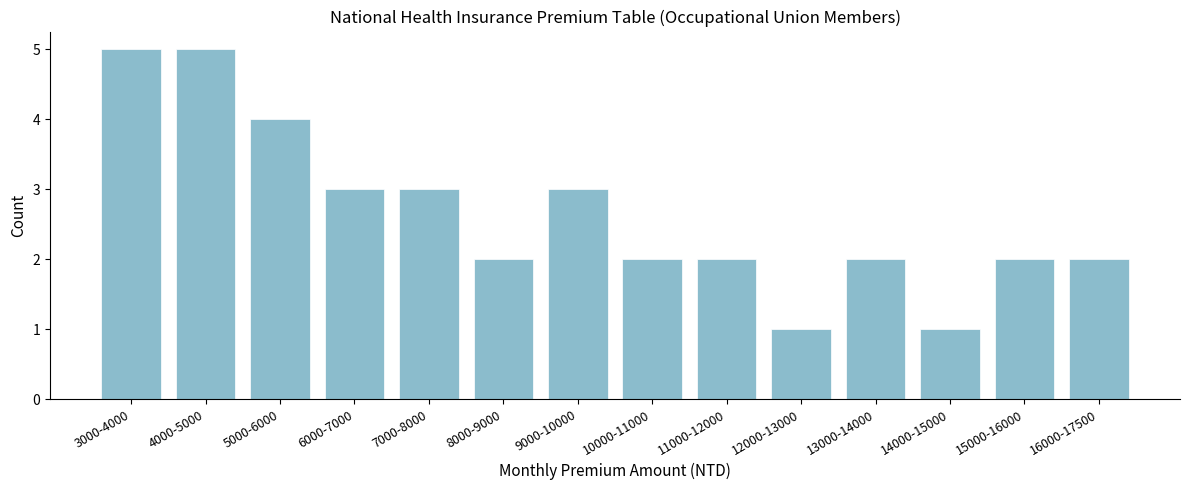

Reading left to right, what are all the values shown in this chart?

3000-4000=5	4000-5000=5	5000-6000=4	6000-7000=3	7000-8000=3	8000-9000=2	9000-10000=3	10000-11000=2	11000-12000=2	12000-13000=1	13000-14000=2	14000-15000=1	15000-16000=2	16000-17500=2